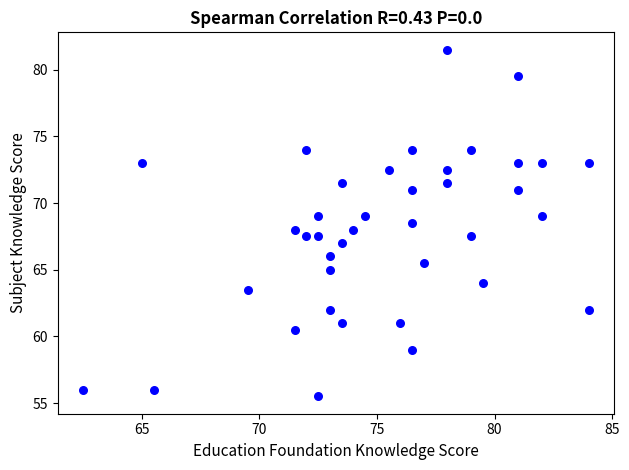

What is the range of X values (max minus min)?

21.5